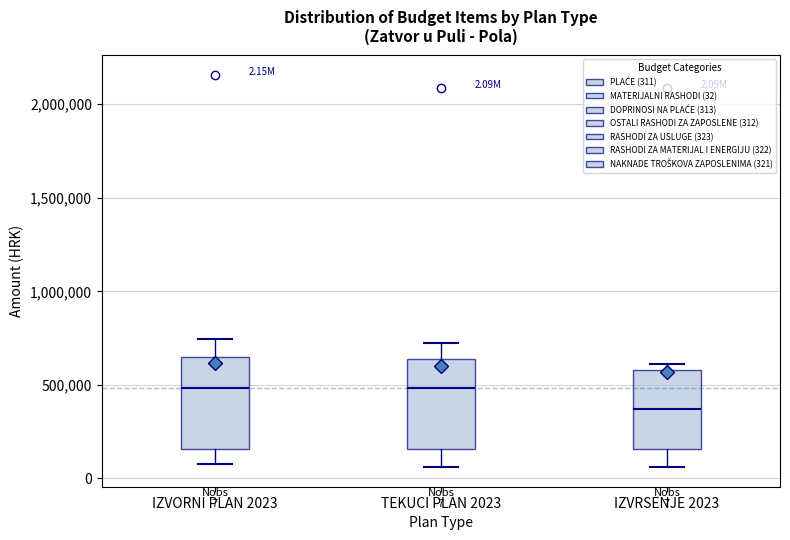

Which box has the lowest median line?

IZVRSENJE 2023